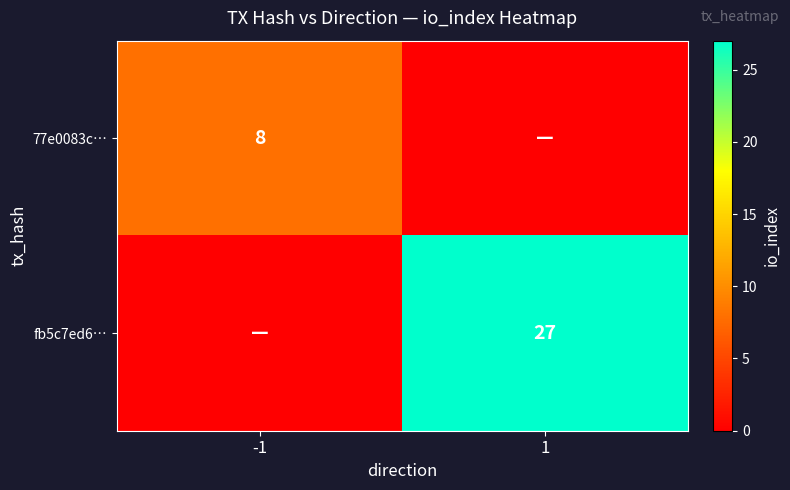

Is it true that fb5c7ed6… equals 18 at 1?

False